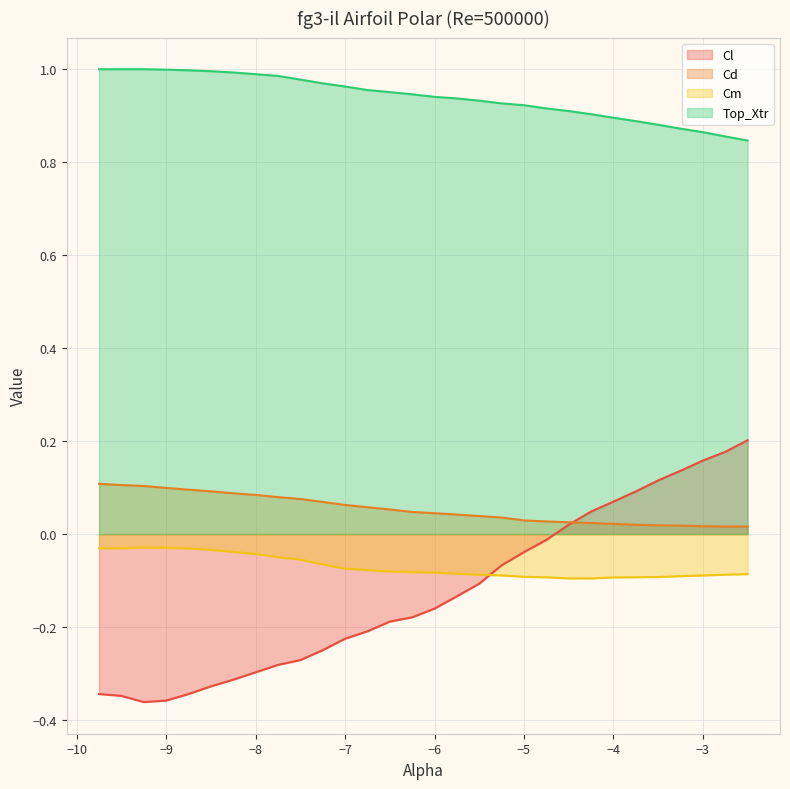

What is the label of the 27th point from the left?

-3.25